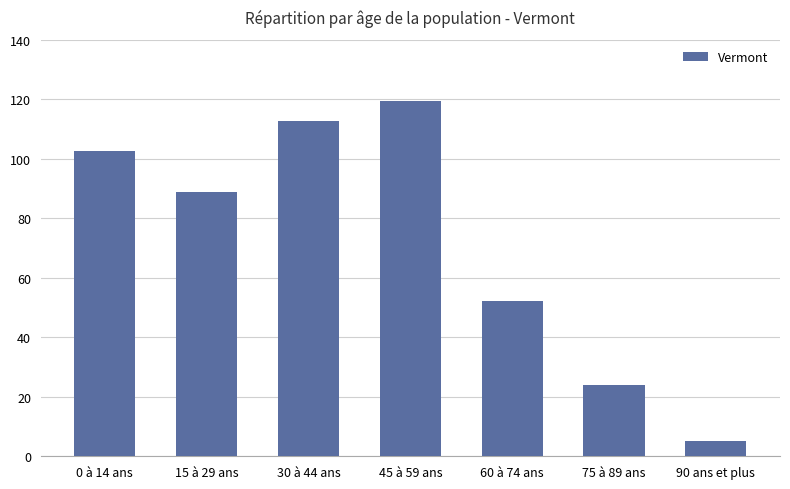

List the labels in order of value, smallest first.

90 ans et plus, 75 à 89 ans, 60 à 74 ans, 15 à 29 ans, 0 à 14 ans, 30 à 44 ans, 45 à 59 ans